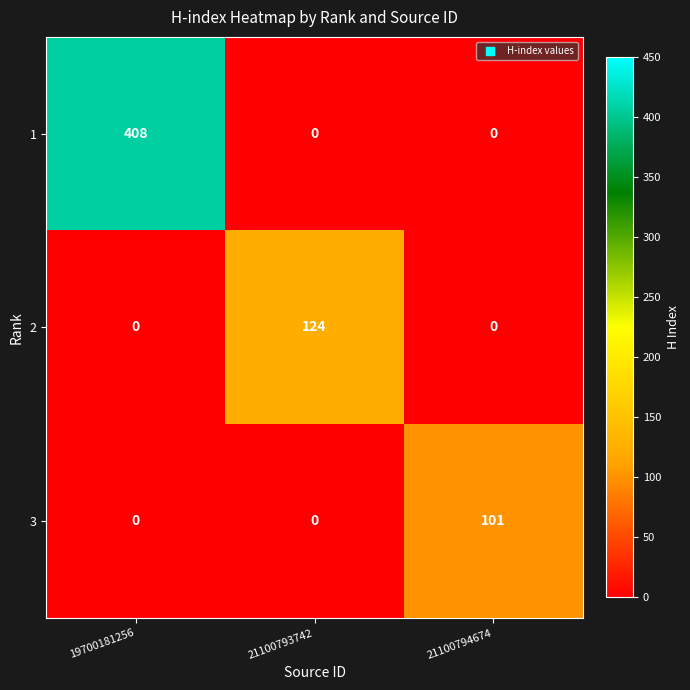

At which category is the sum across all series the highest?

19700181256